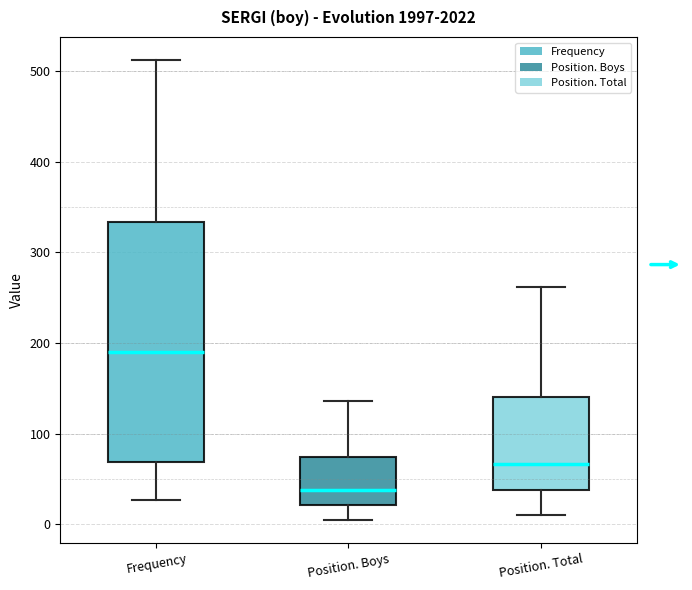

Where does the lower whisker of the box for Position. Boys end on the y-axis? The values are not printed on the chart, so give them approximately, as read against the axis.

10